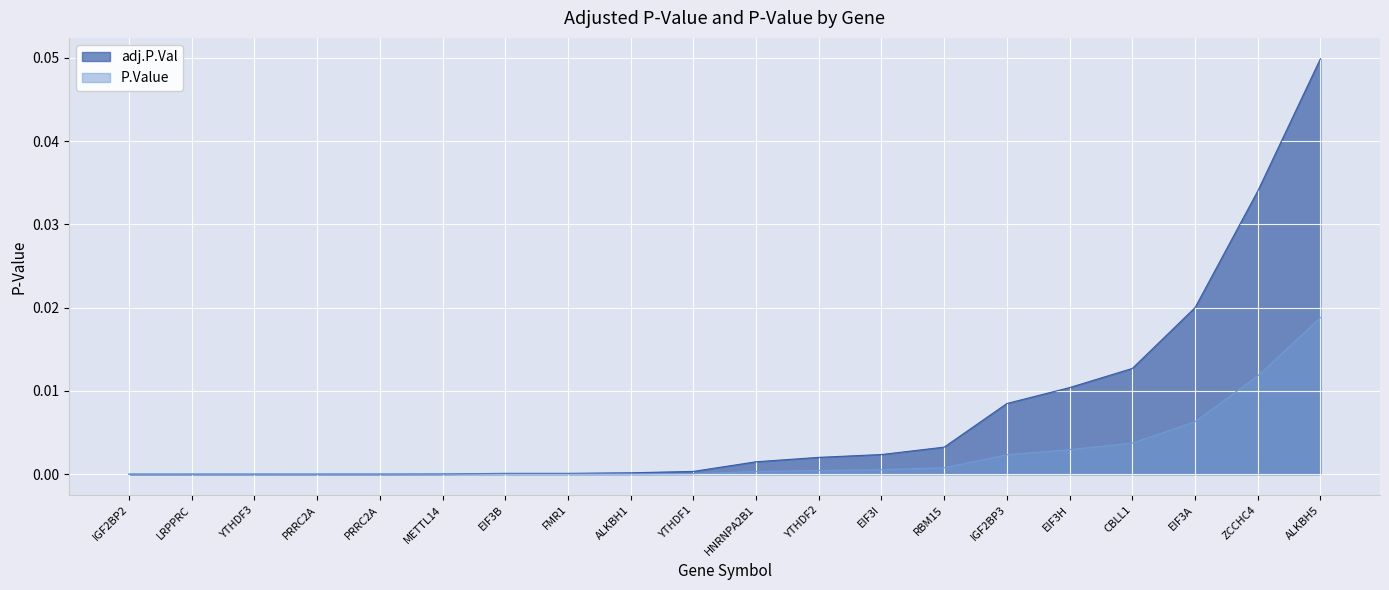

What is the label of the 17th point from the right?

PRRC2A